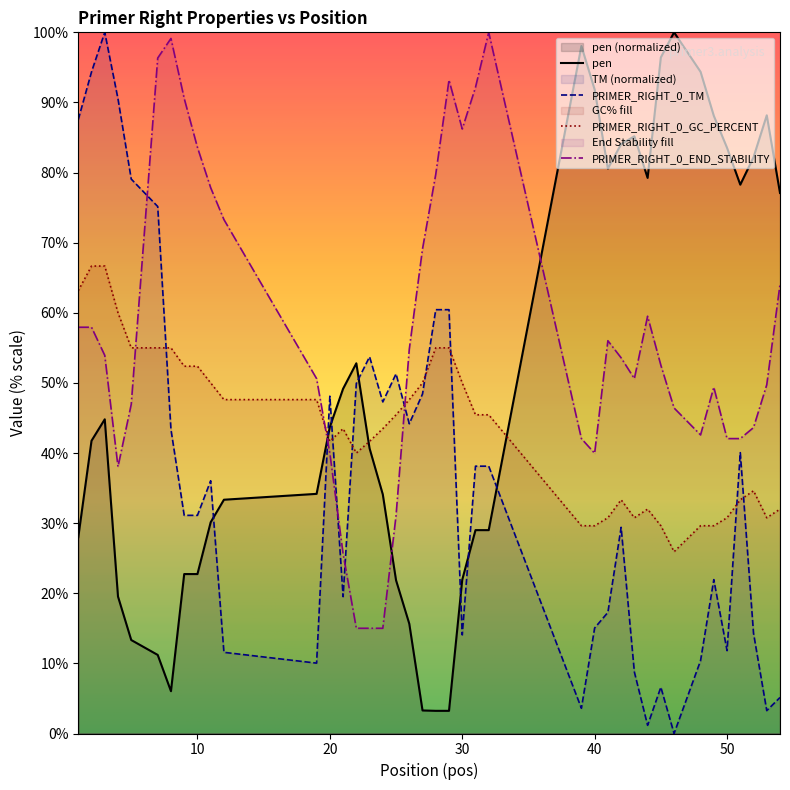

How many values in the PRIMER_RIGHT_0_TM series exceed 36?

20